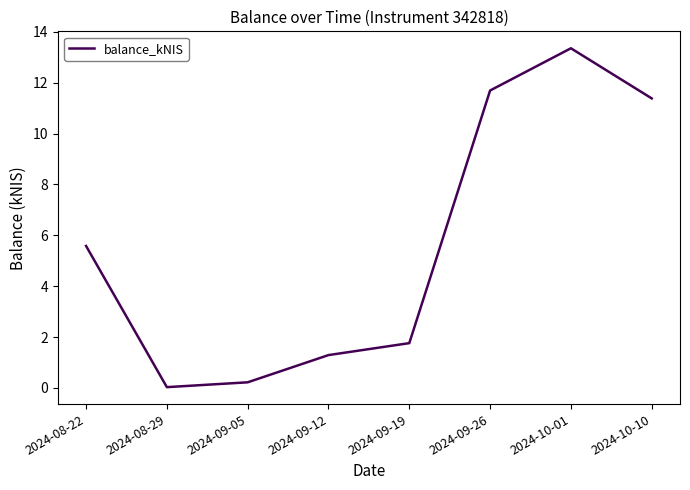

How many lines are shown in the chart?

1